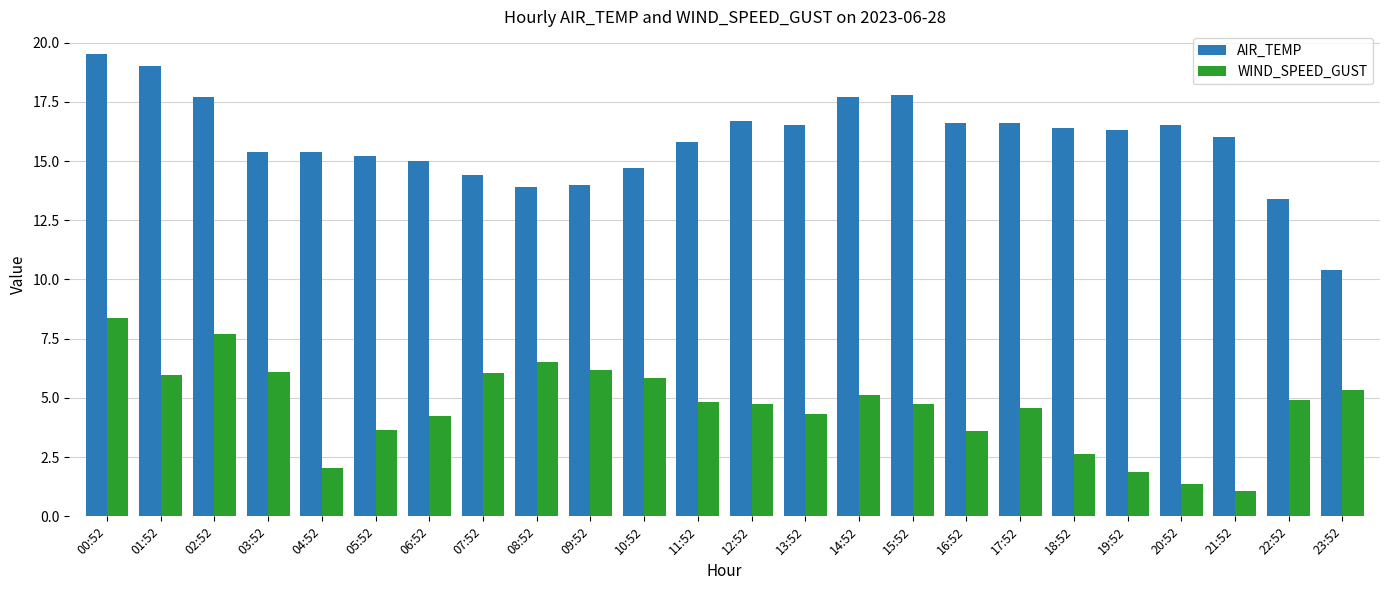

What is the difference between the maximum and minimum values in the WIND_SPEED_GUST series?

7.3